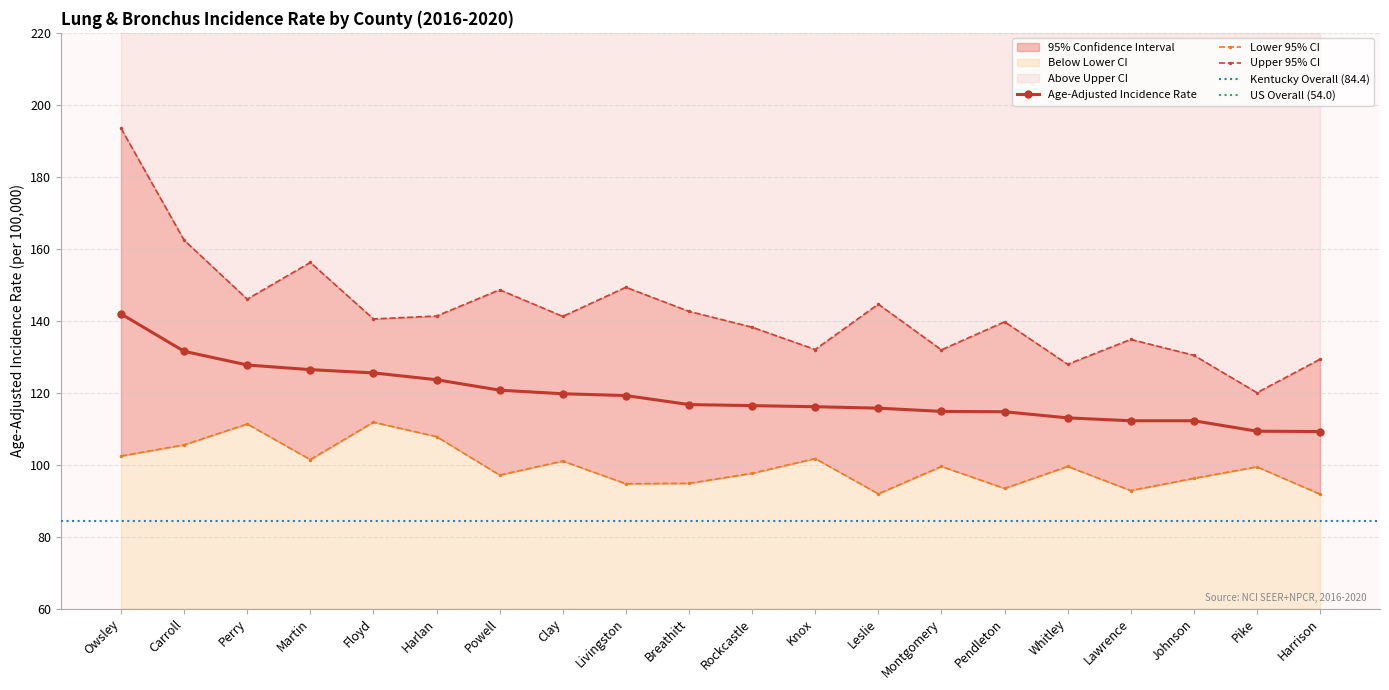

At which label does Age-Adjusted Incidence Rate reach its peak?

Owsley